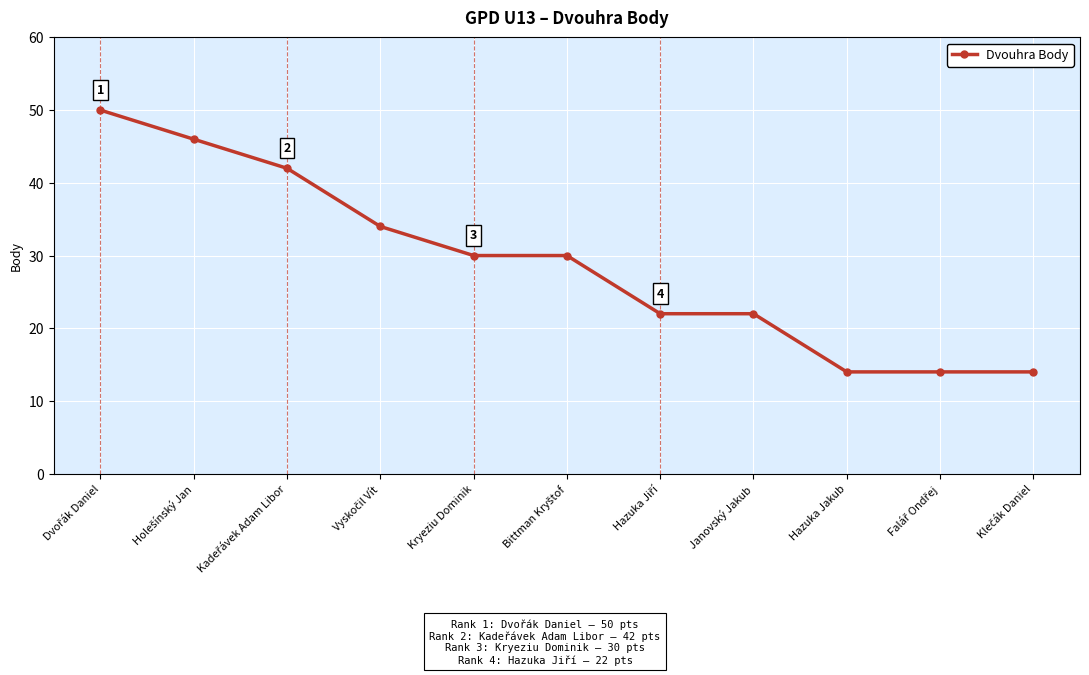

What is the value of the 4th point from the left?

34